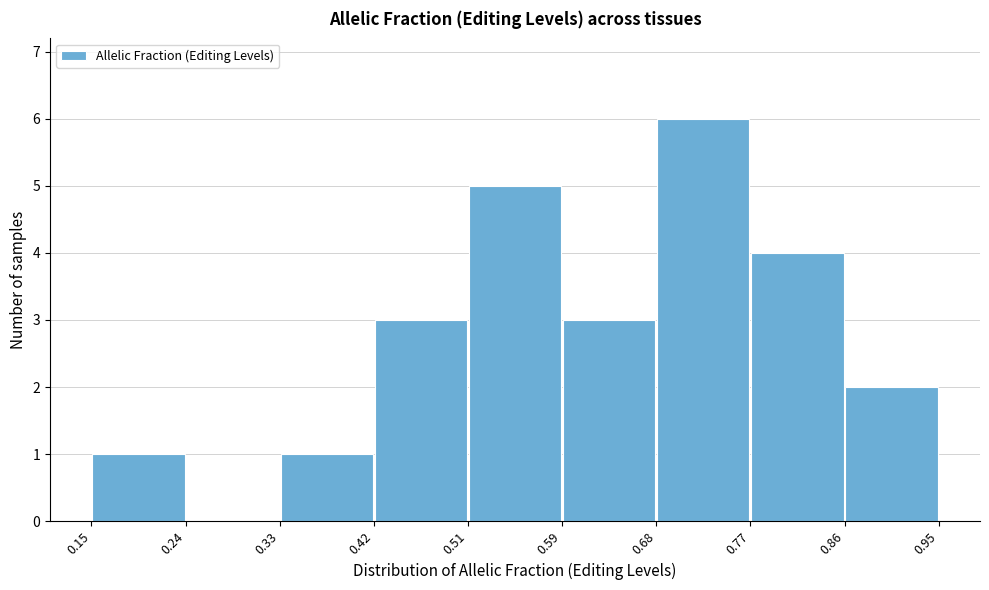

Over which range of the x-axis is the bar tallest?

0.68 to 0.77